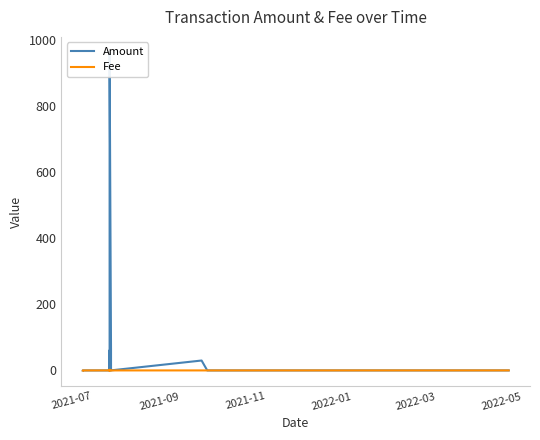

True or false: Fee and Amount intersect in this chart.

True